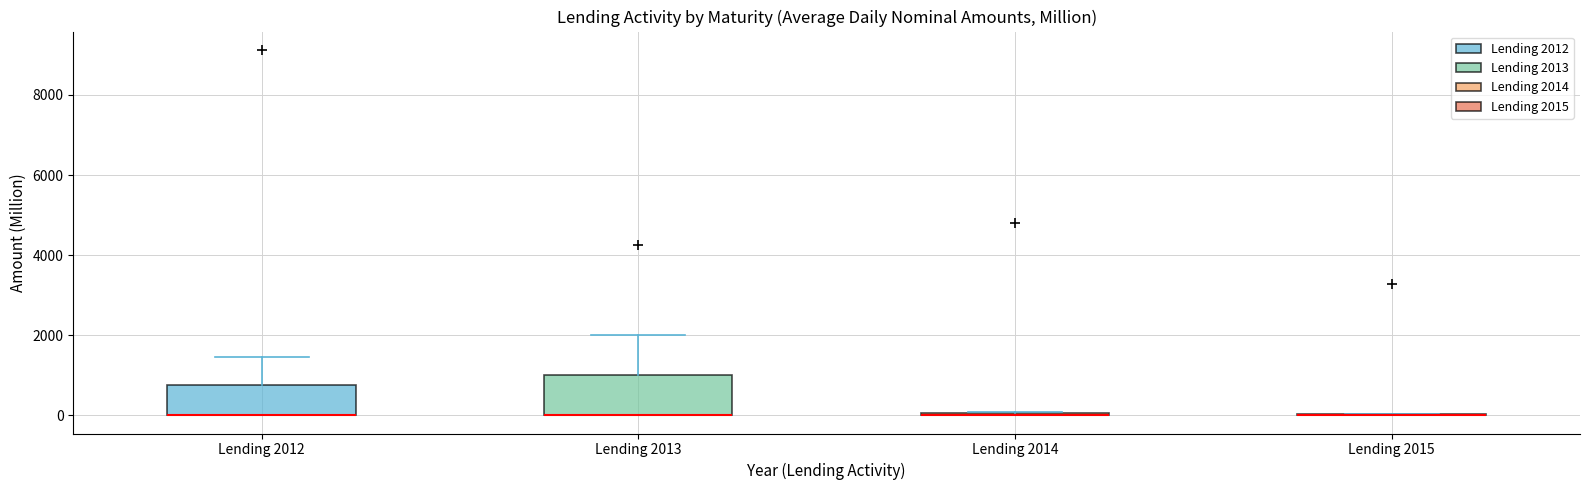

Where does the upper whisker of the box for Lending 2013 end on the y-axis? The values are not printed on the chart, so give them approximately, as read against the axis.

2000